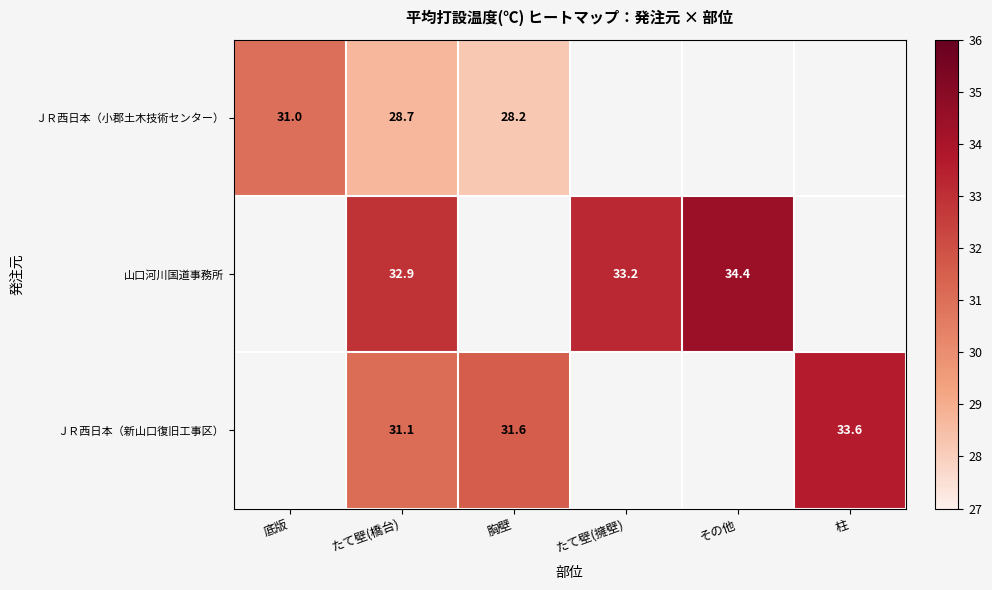

Is it true that ＪＲ西日本（新山口復旧工事区） equals 33.6 at 柱?

True